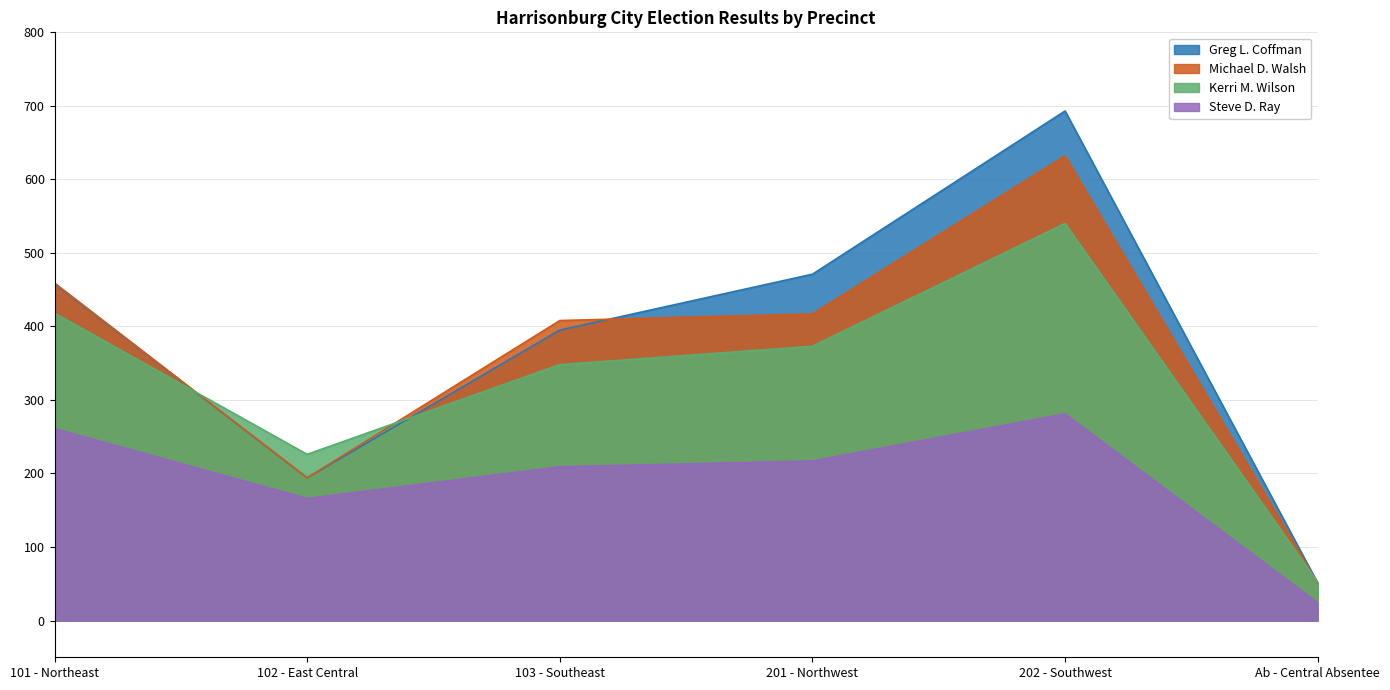

Count the number of categories in the chart.

6